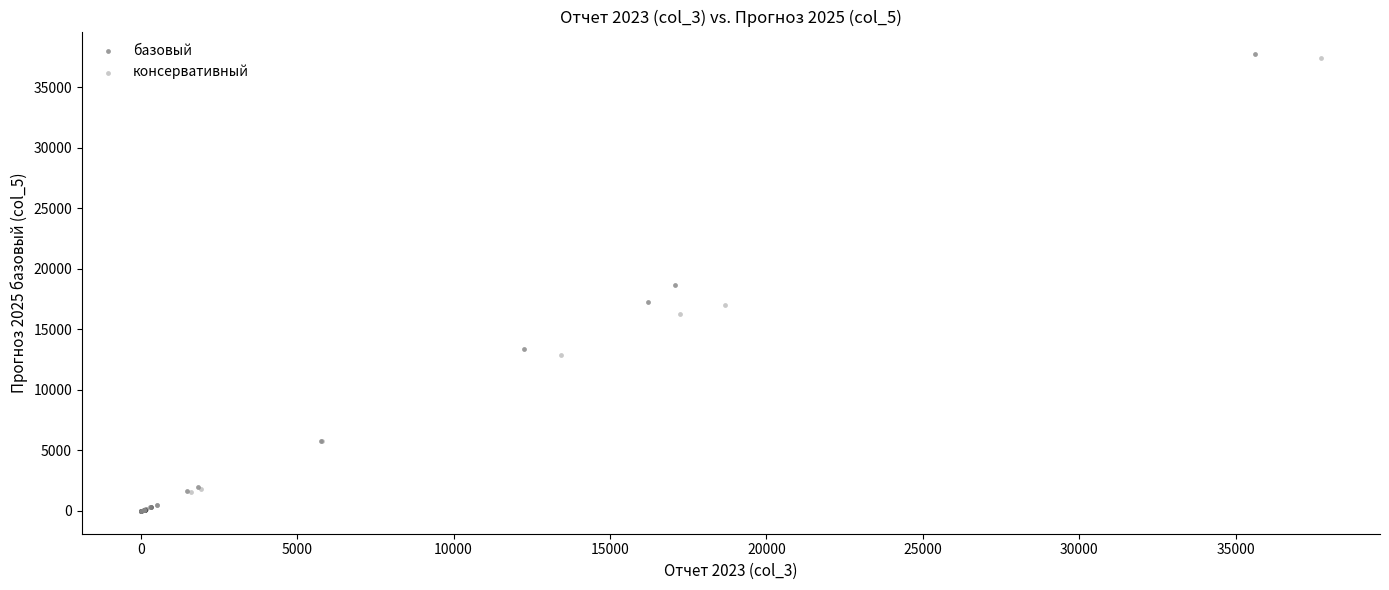

What are all the series names shown in the legend?

базовый, консервативный